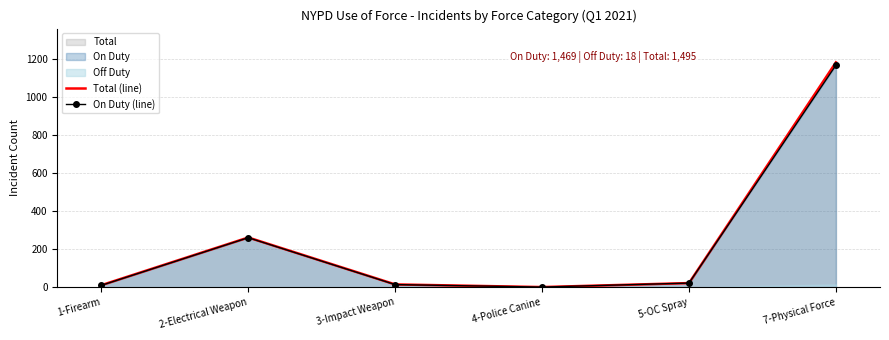

At which category is the sum across all series the highest?

7-Physical Force